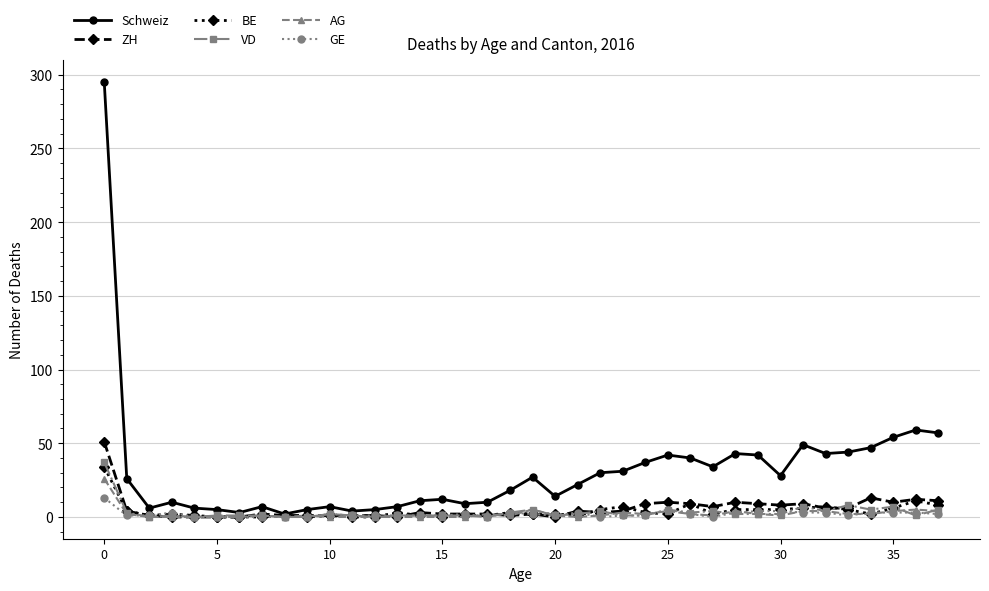

How many lines are shown in the chart?

6